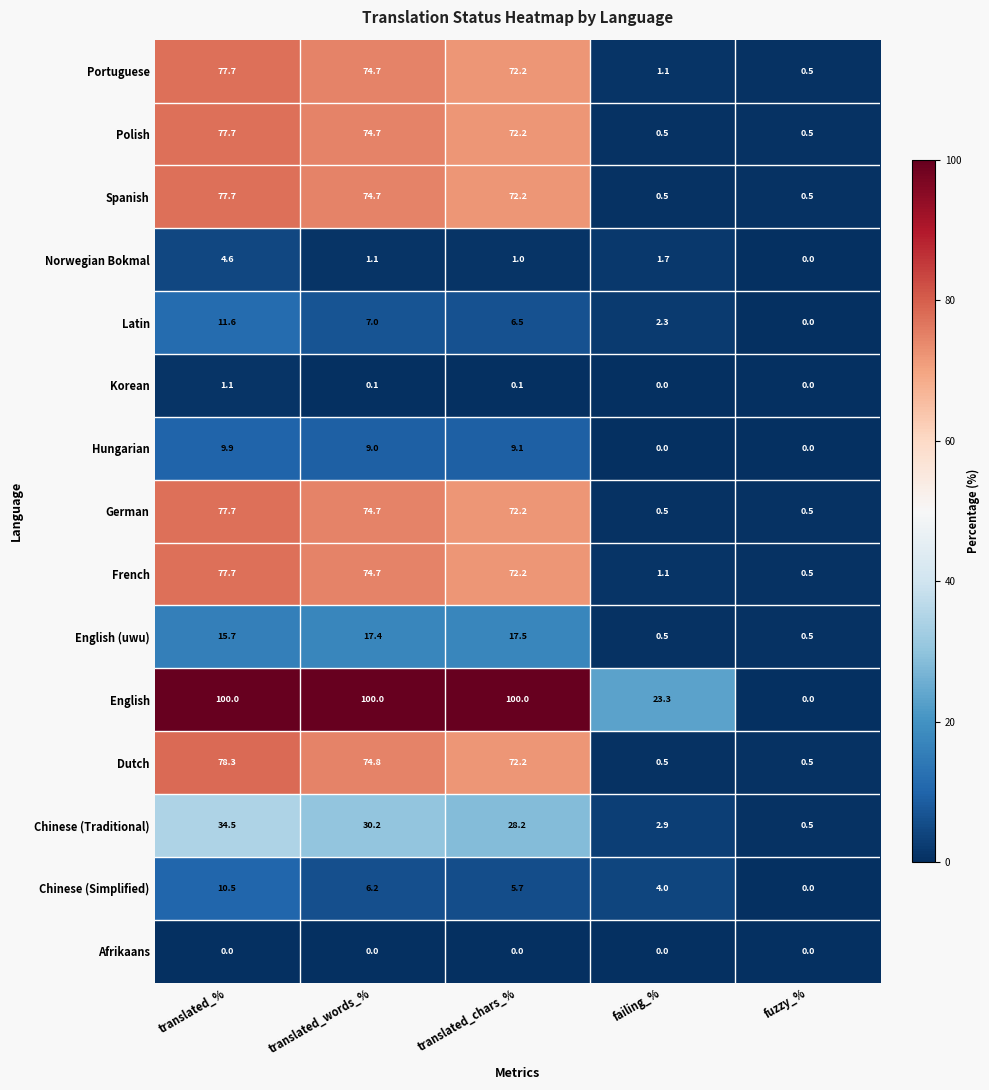

The value of Chinese (Traditional) at translated_words_% is 30.2. True or false?

True